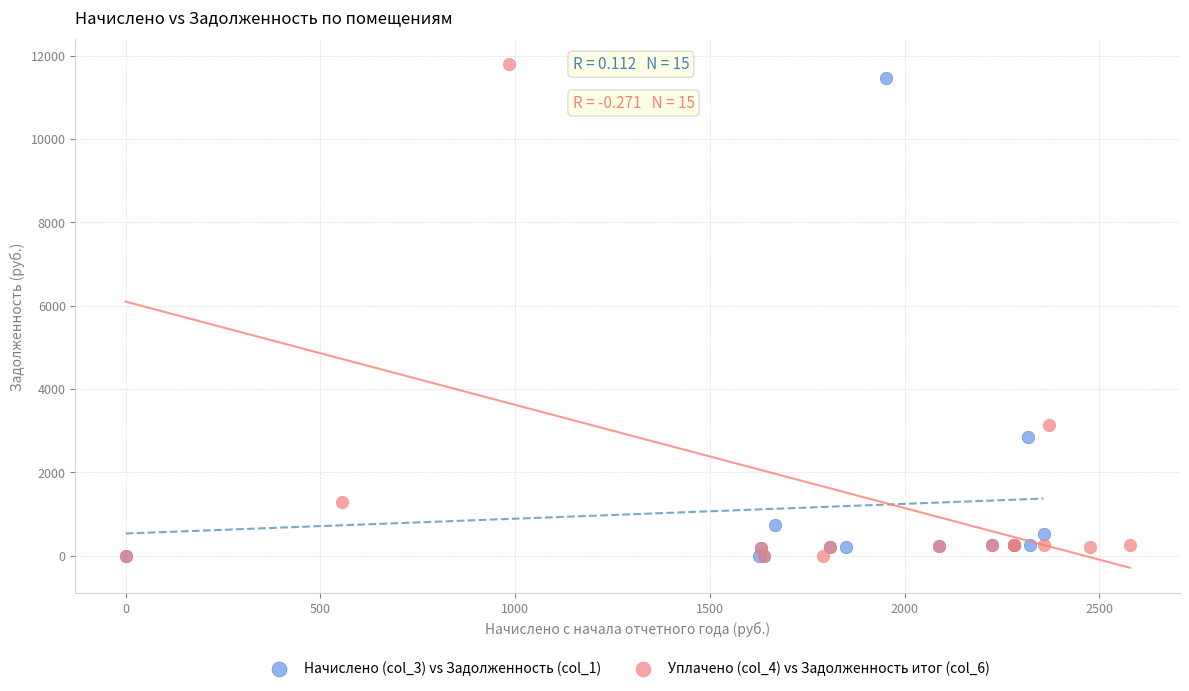

What are all the series names shown in the legend?

Начислено (col_3) vs Задолженность (col_1), Уплачено (col_4) vs Задолженность итог (col_6)